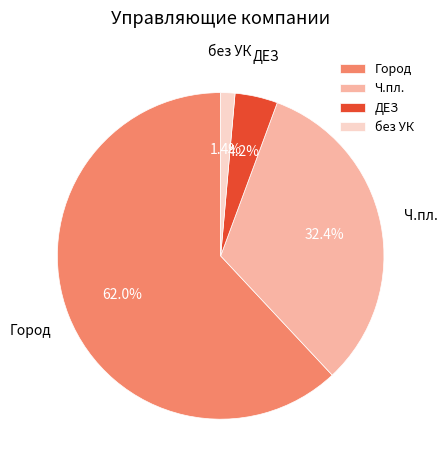

How many slices are in this pie chart?

4